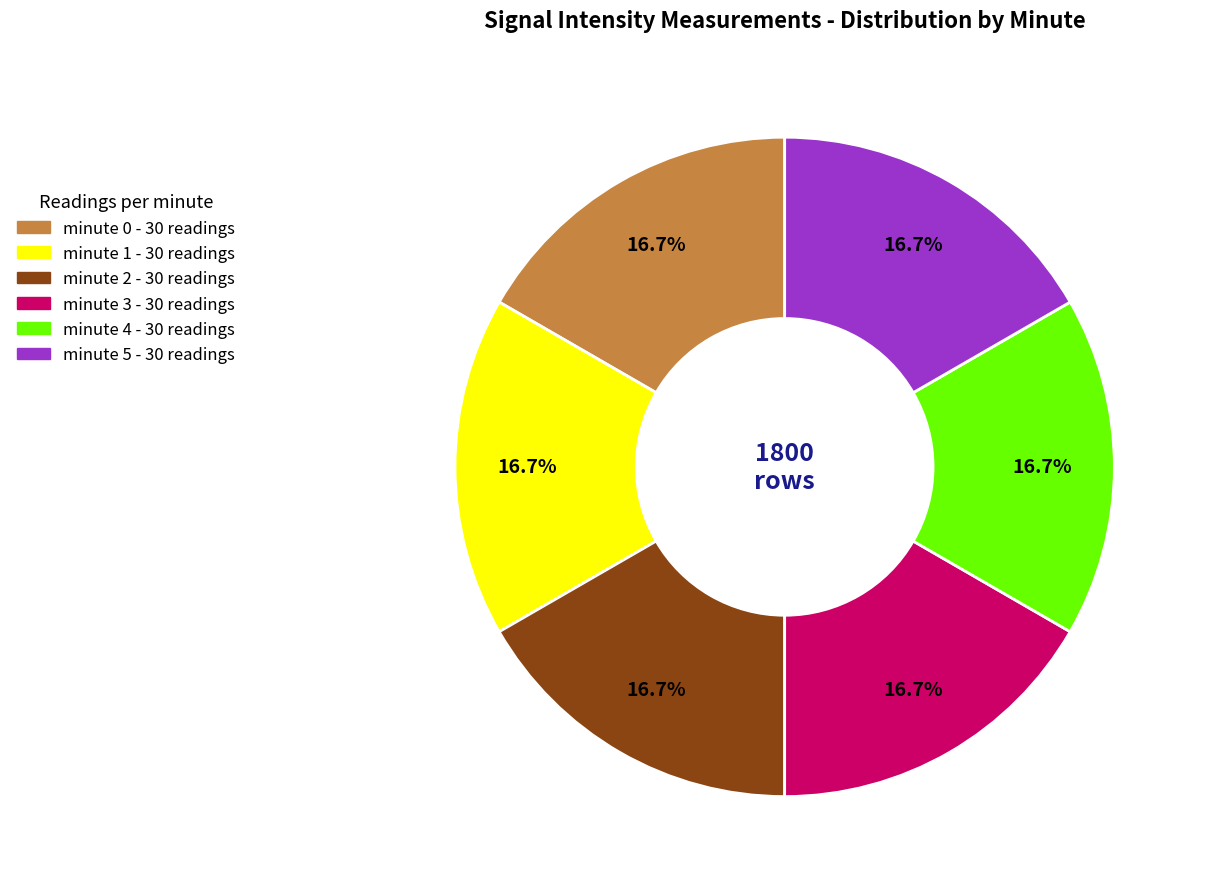

What portion of the pie excludes minute 4?

83.3%